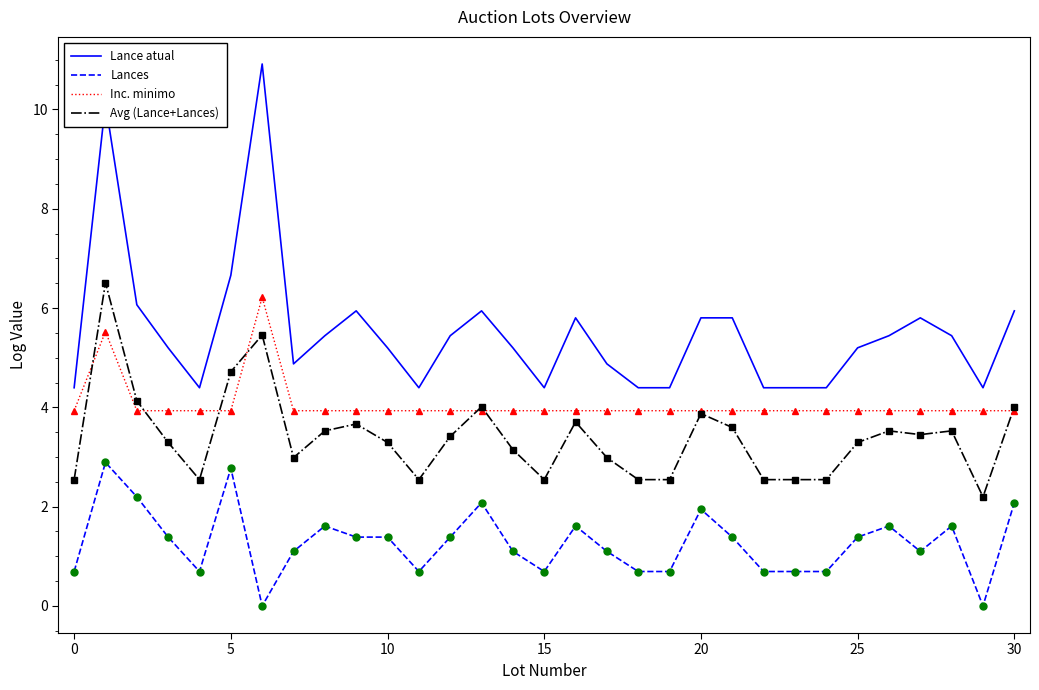

Rank the series by their average value, from lowest to highest.

Lances, Avg (Lance+Lances), Inc. minimo, Lance atual